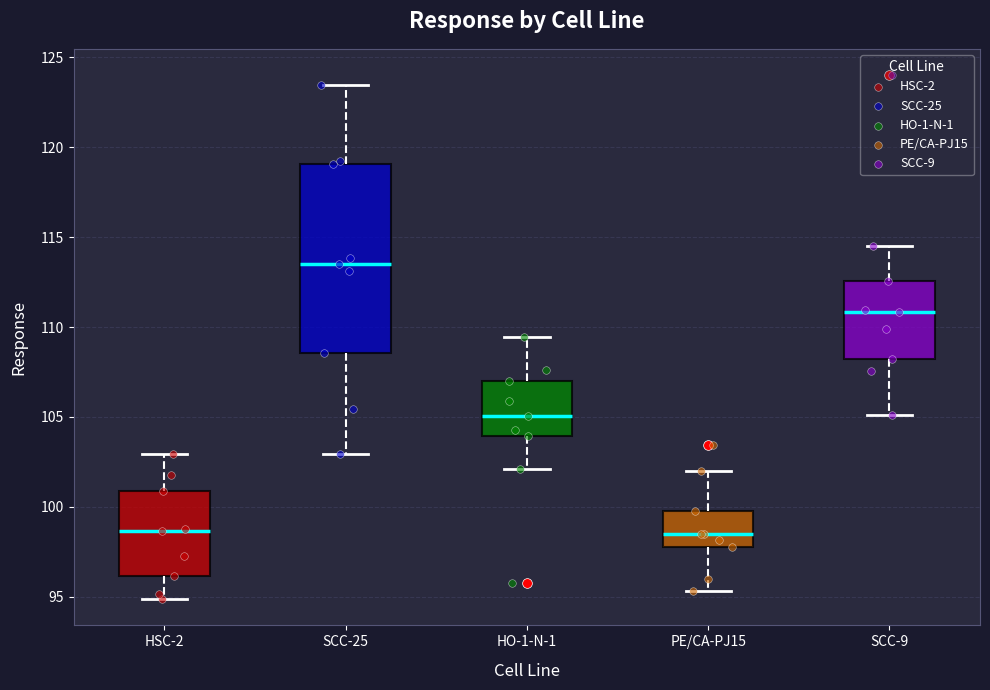

Reading left to right, transcribe this box plot: for each box, give where its median line is, the range the box spans, and where its two whiskers end, as read against the y-axis. The values are not printed on the chart, so give them approximately, as read against the axis.

HSC-2: median 98.5, box 96.0 to 101.0, whiskers 95.0 to 103.0
SCC-25: median 113.5, box 108.5 to 119.0, whiskers 103.0 to 123.5
HO-1-N-1: median 105.0, box 104.0 to 107.0, whiskers 102.0 to 109.5
PE/CA-PJ15: median 98.5, box 98.0 to 100.0, whiskers 95.5 to 102.0
SCC-9: median 111.0, box 108.0 to 112.5, whiskers 105.0 to 114.5